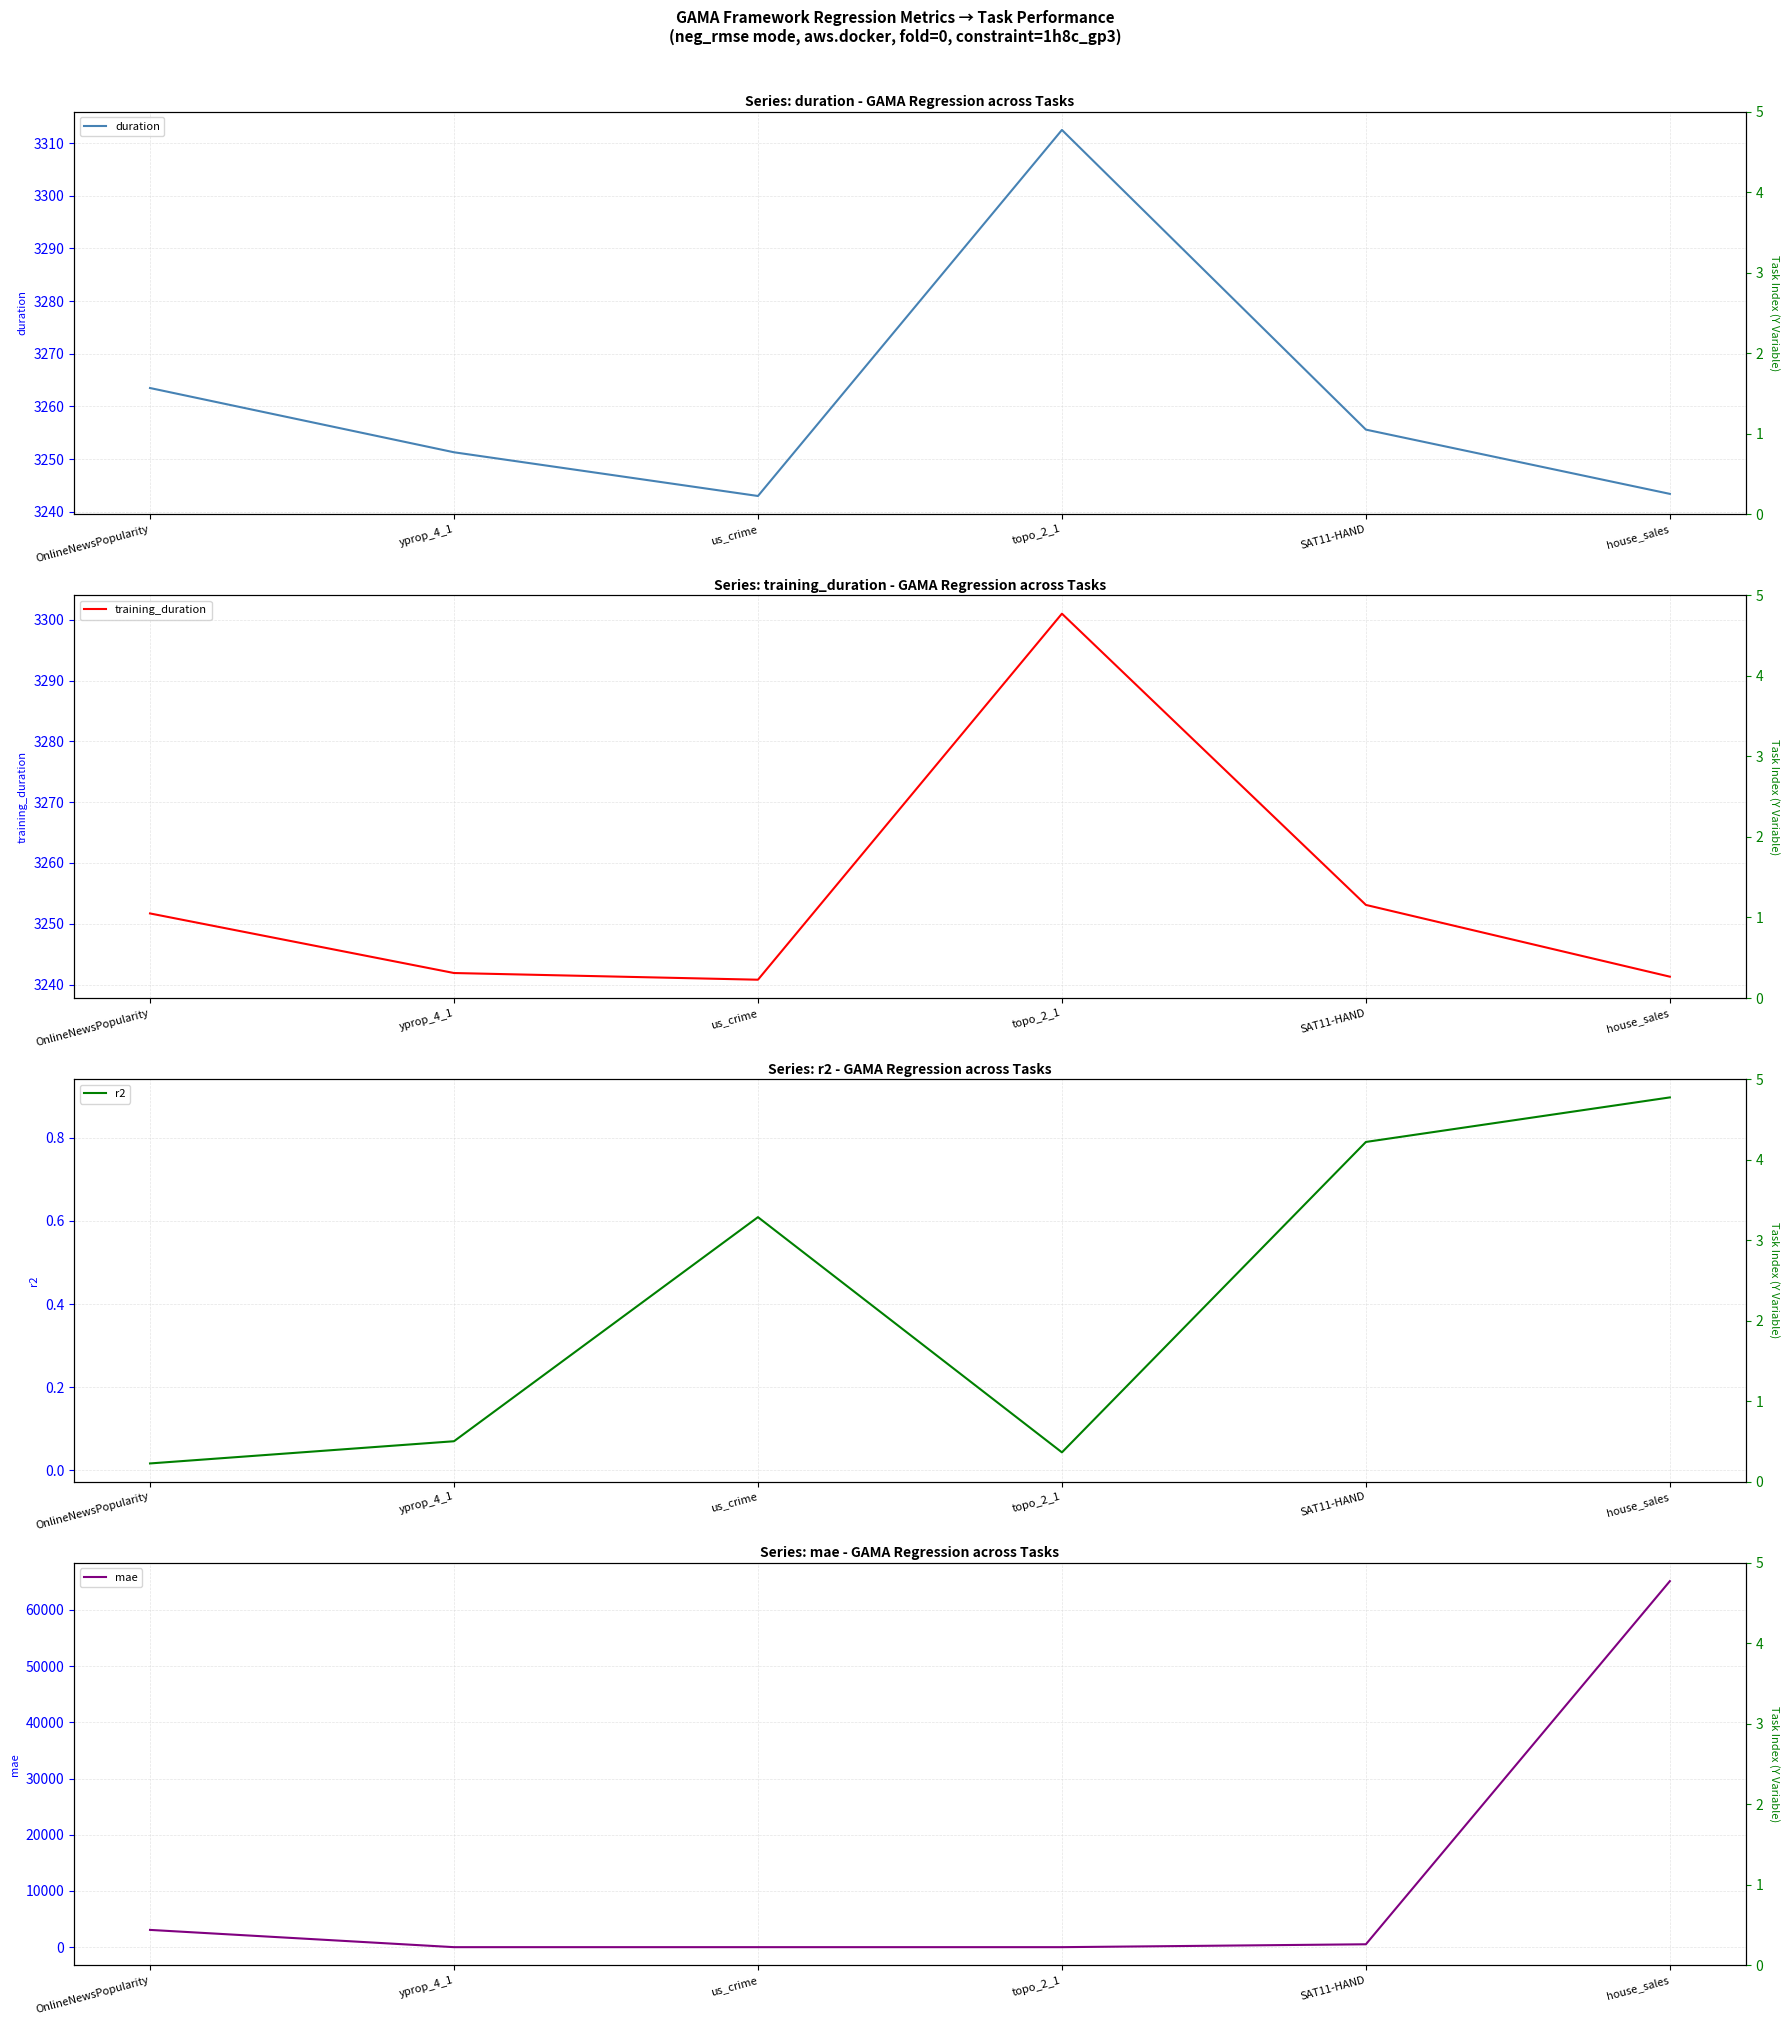

What is the difference between the r2 values at OnlineNewsPopularity and house_sales?

0.9